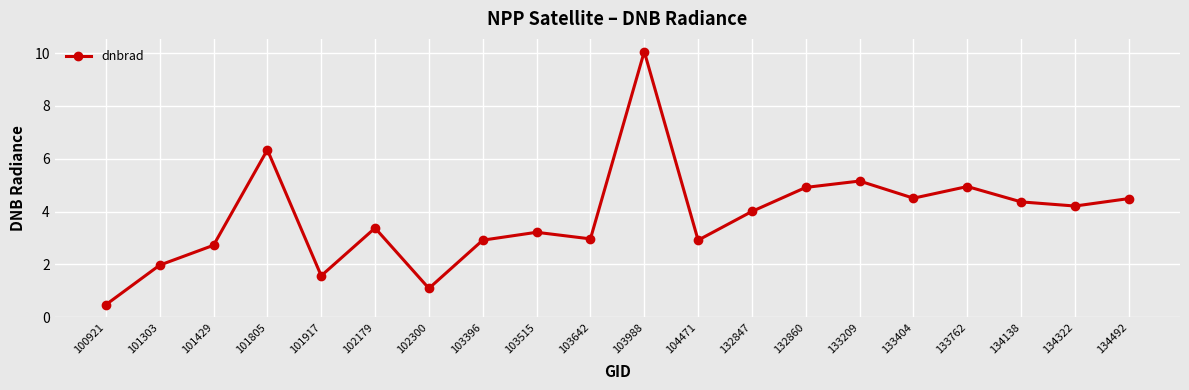

How many lines are shown in the chart?

1